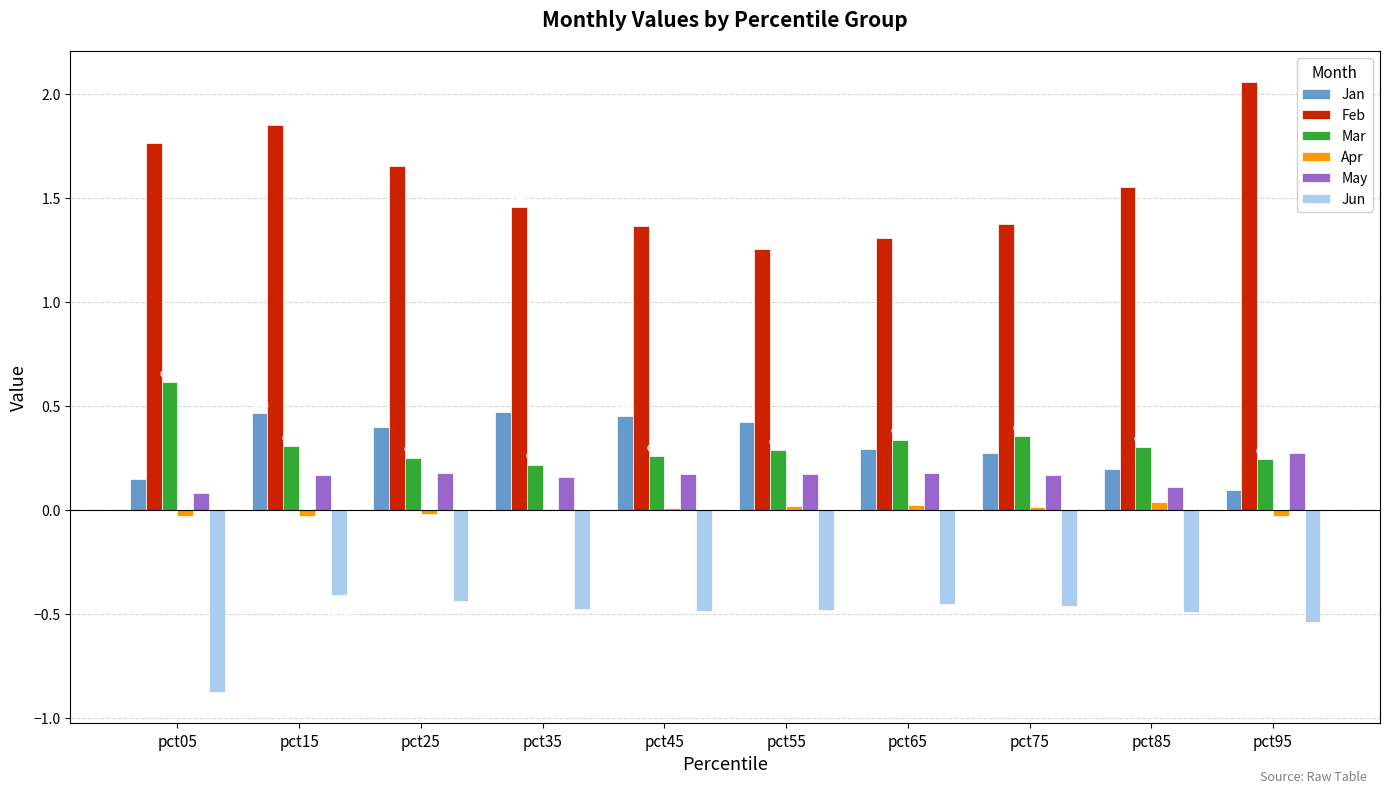

Between pct15 and pct85, which series saw the biggest shift?

Feb